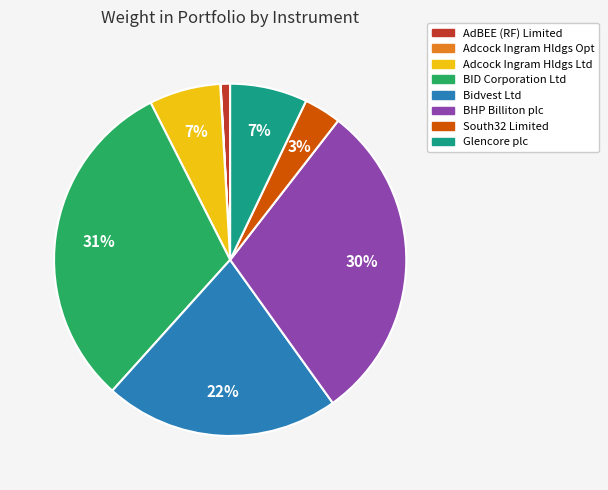

To the nearest percent, what is the difference between the largest and smallest slice percentages?

31%